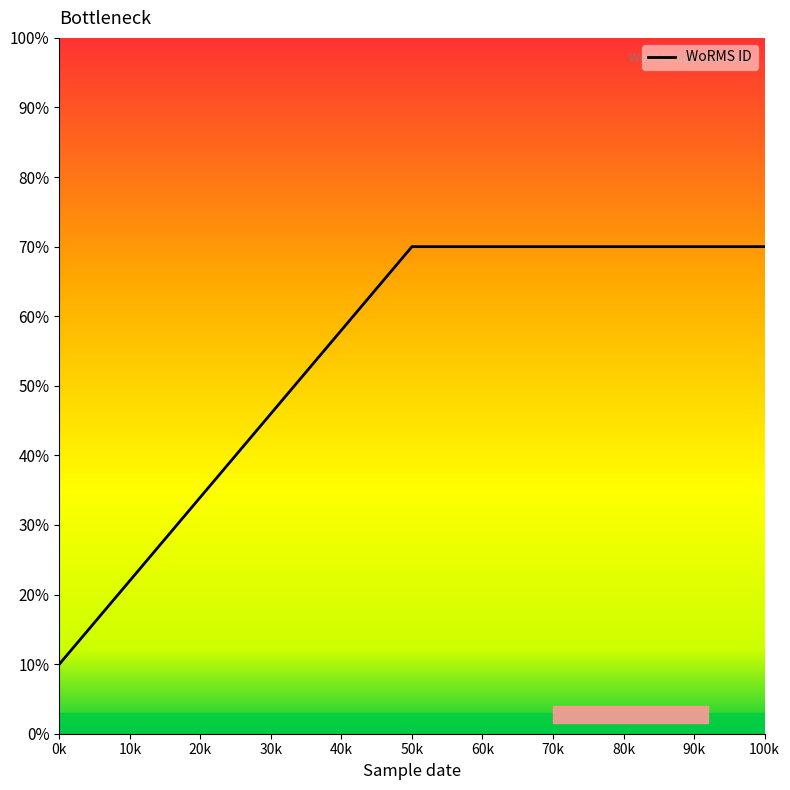

Reading left to right, extract all data points from this chart.

10	70	70